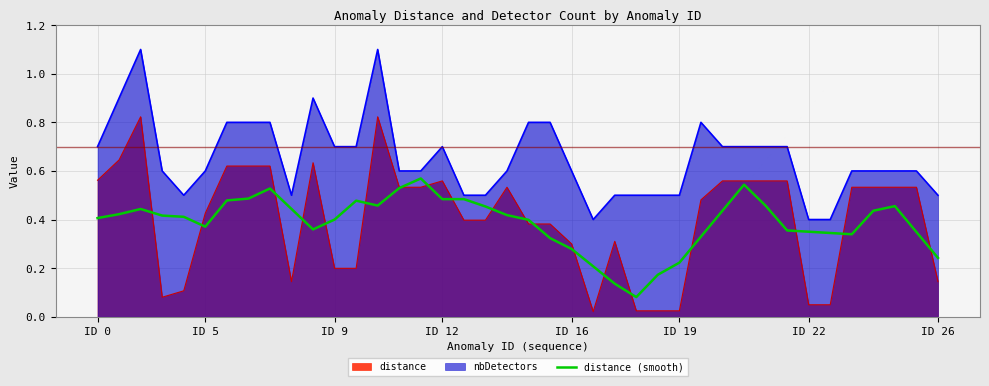

Which series has the largest total across all categories?

nbDetectors